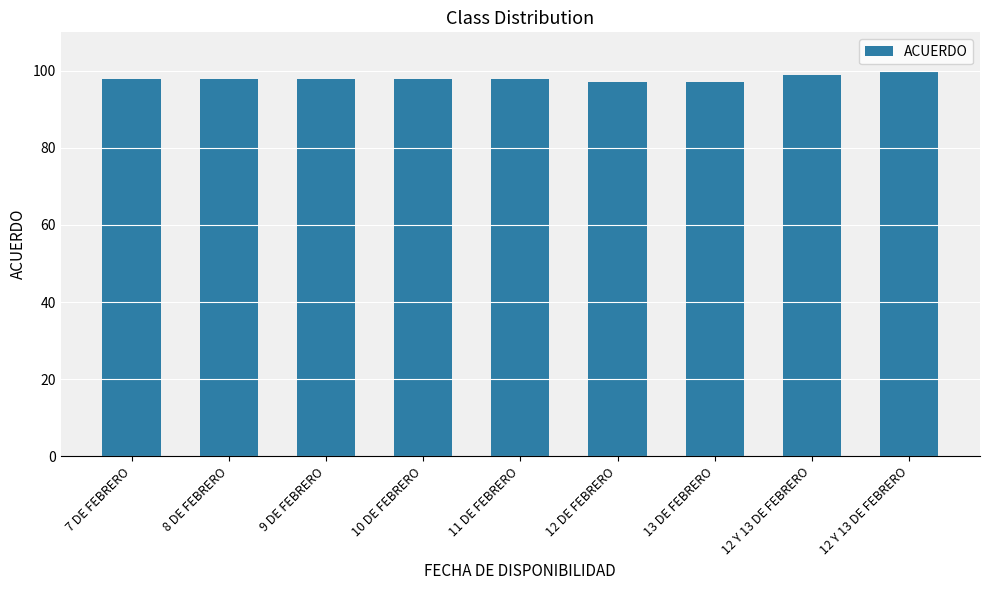

The value at 12 Y 13 DE FEBRERO is 140. True or false?

False